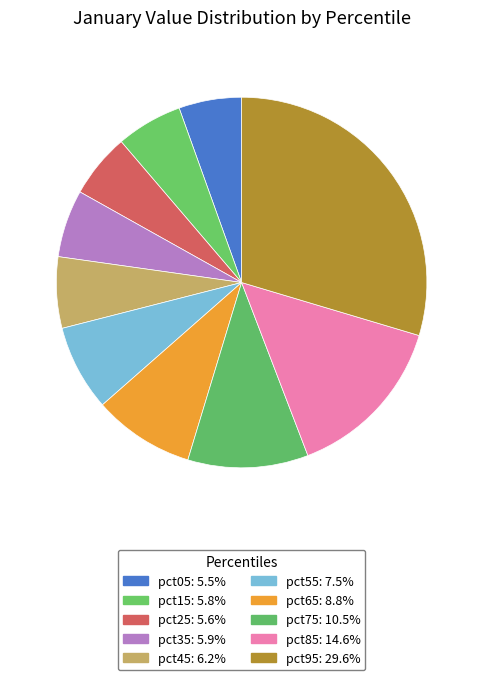

How many slices are in this pie chart?

10